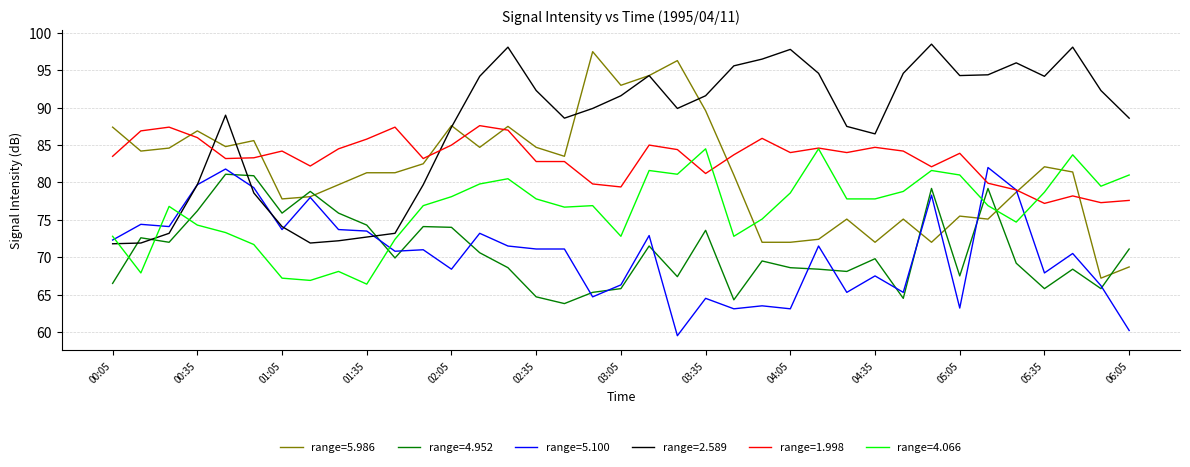

True or false: range=4.952 and range=2.589 intersect in this chart.

True